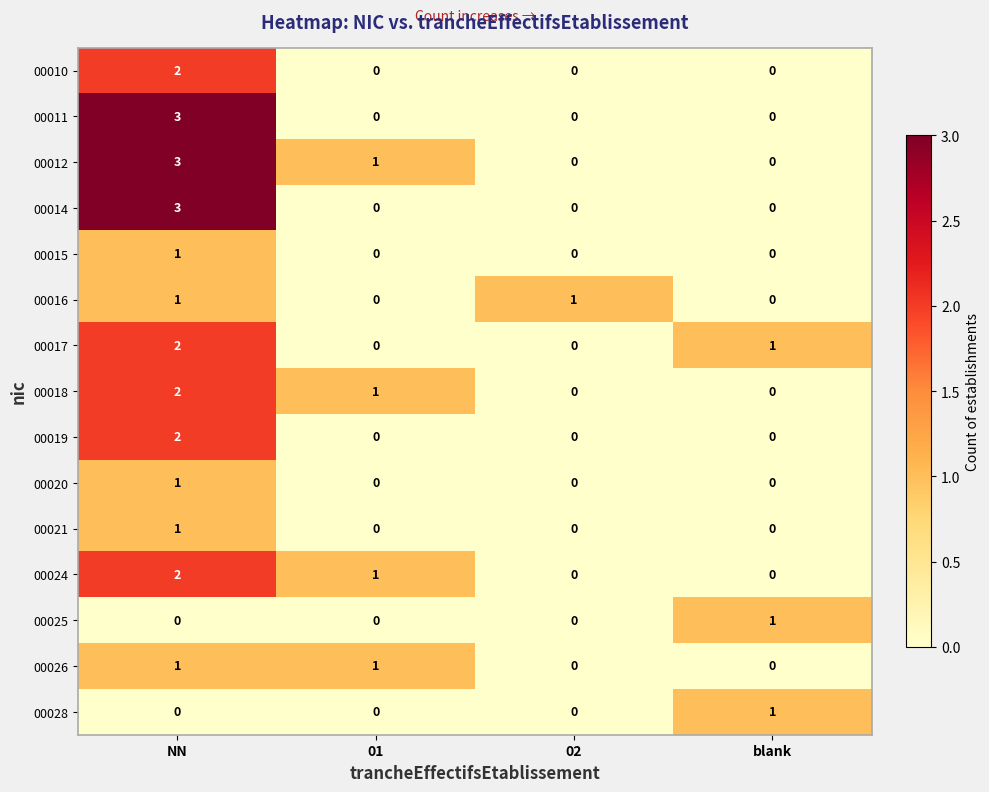

What is the maximum value shown in the chart?

3